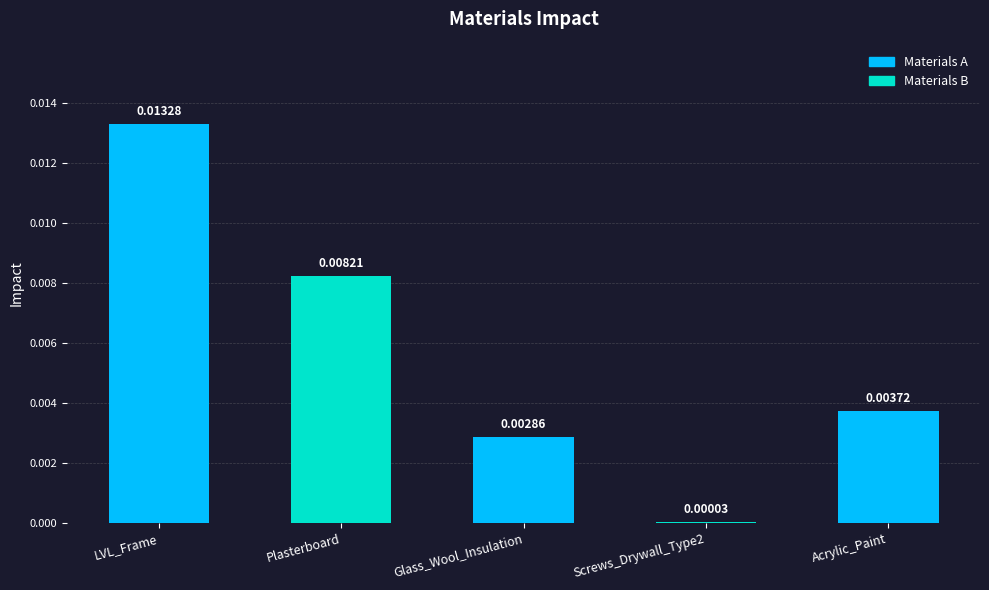

Which label corresponds to the largest value in the chart?

LVL_Frame